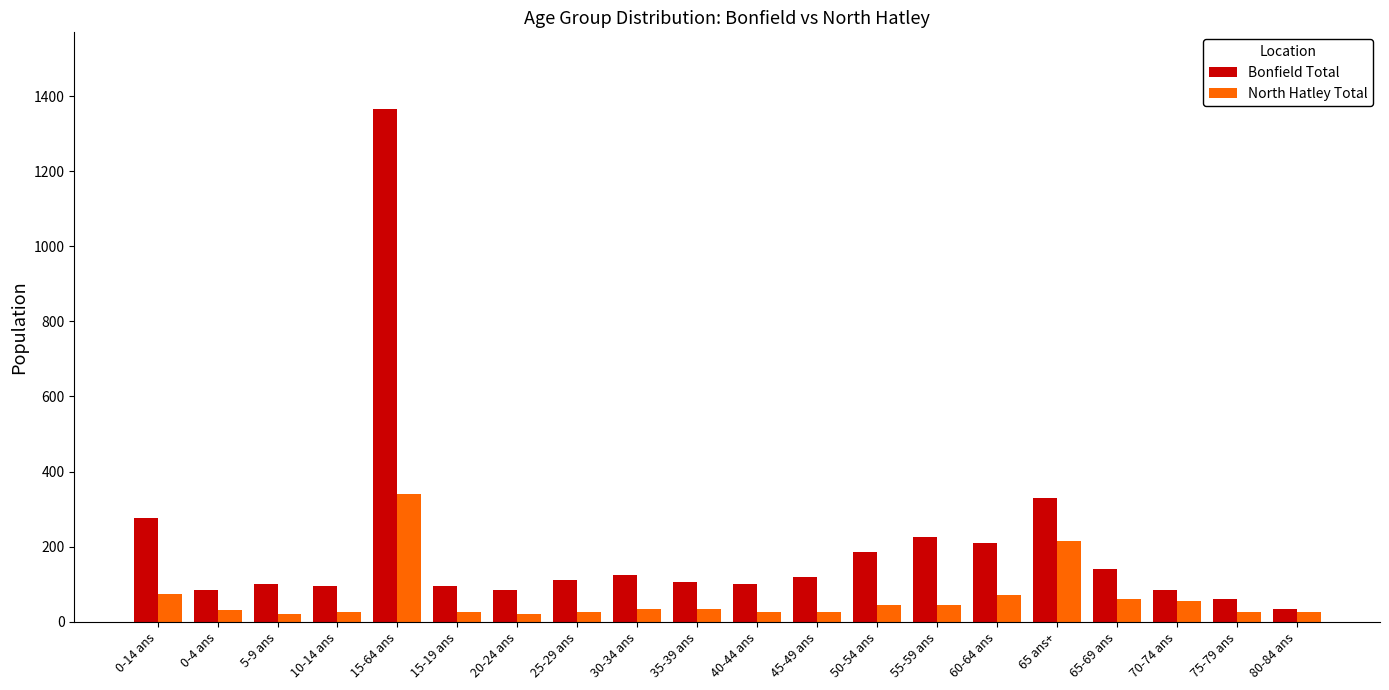

What are all the series names shown in the legend?

Bonfield Total, North Hatley Total